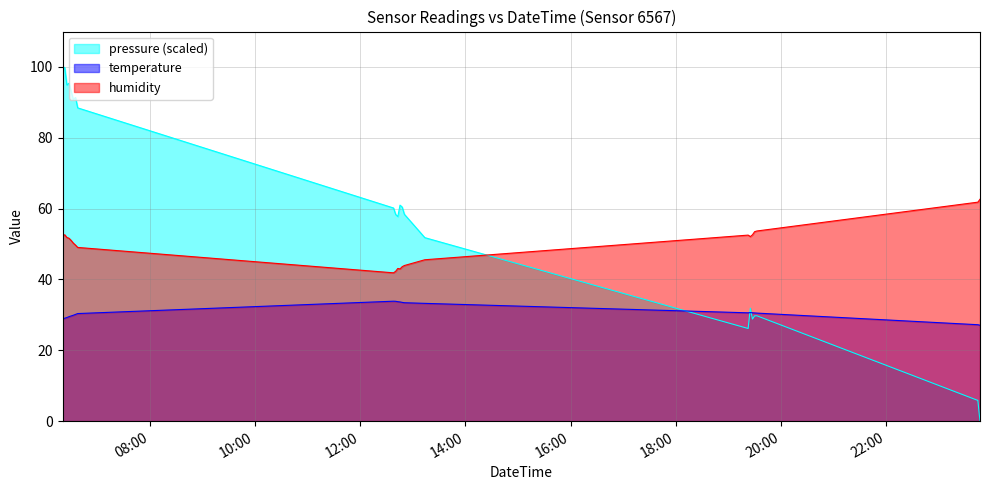

List the series in order of their peak value, lowest first.

temperature, humidity, pressure (scaled)